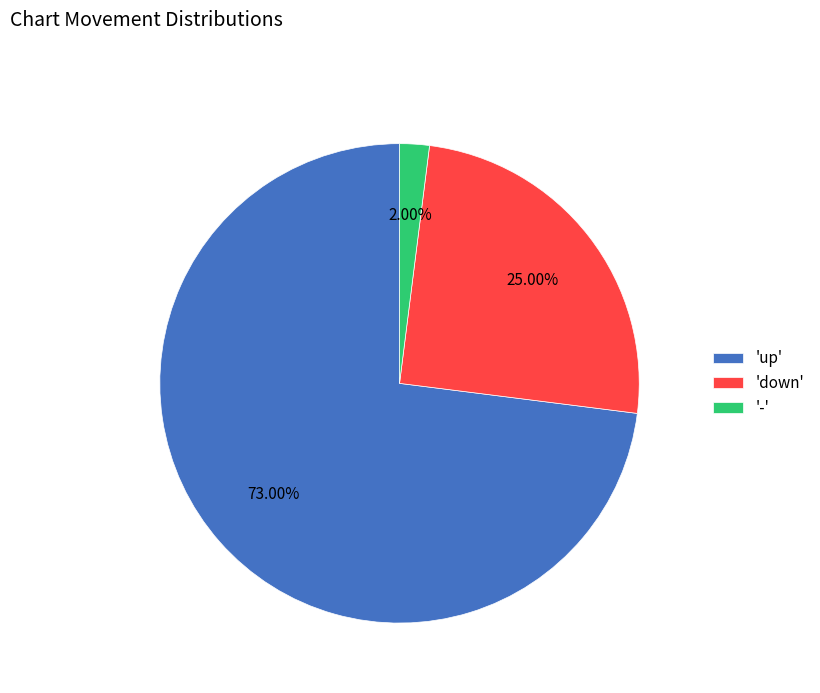

Count the number of slices in the pie.

3